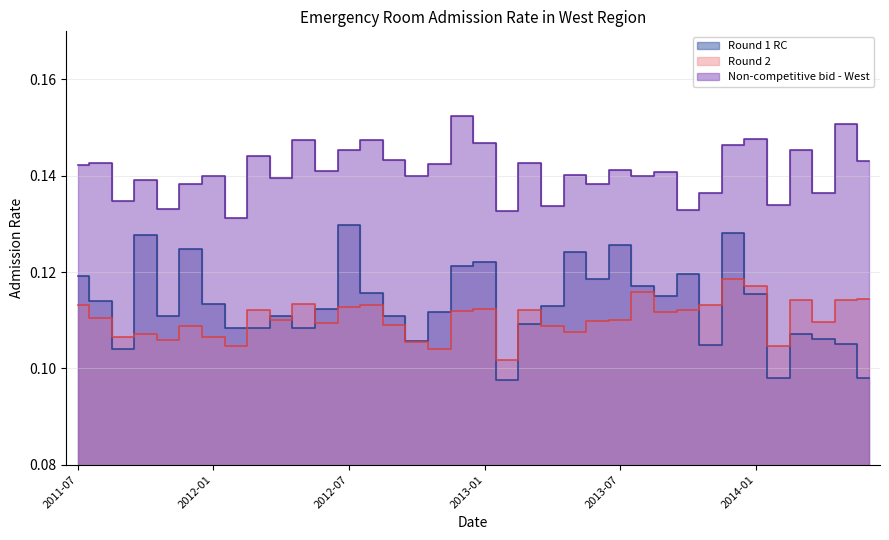

What is the value of the Round 1 RC point at the 31st from the left?

0.1